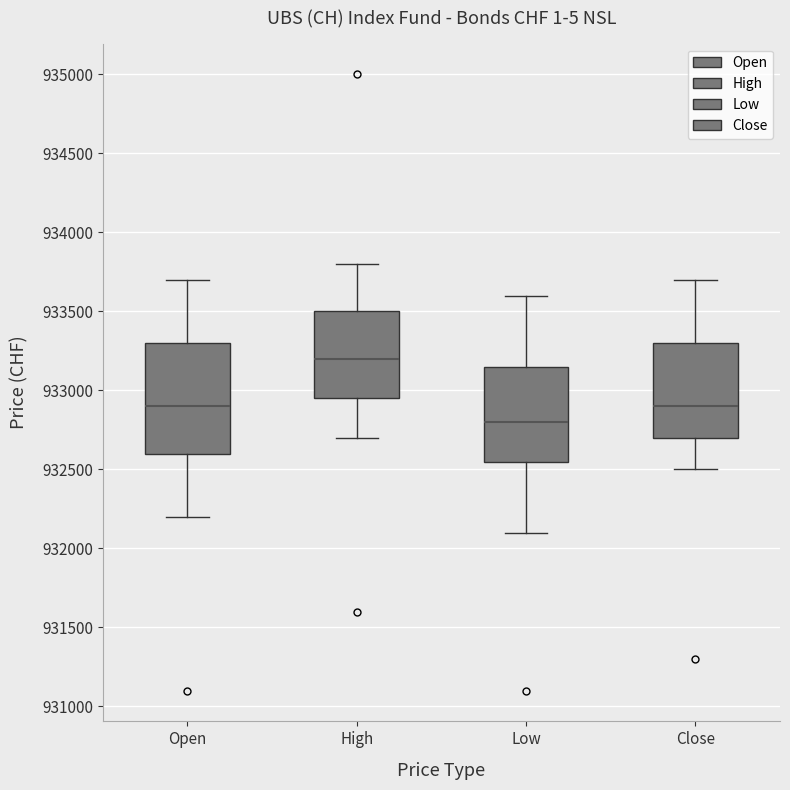

Comparing the boxes themselves (not the whiskers), which one is the tallest?

Open